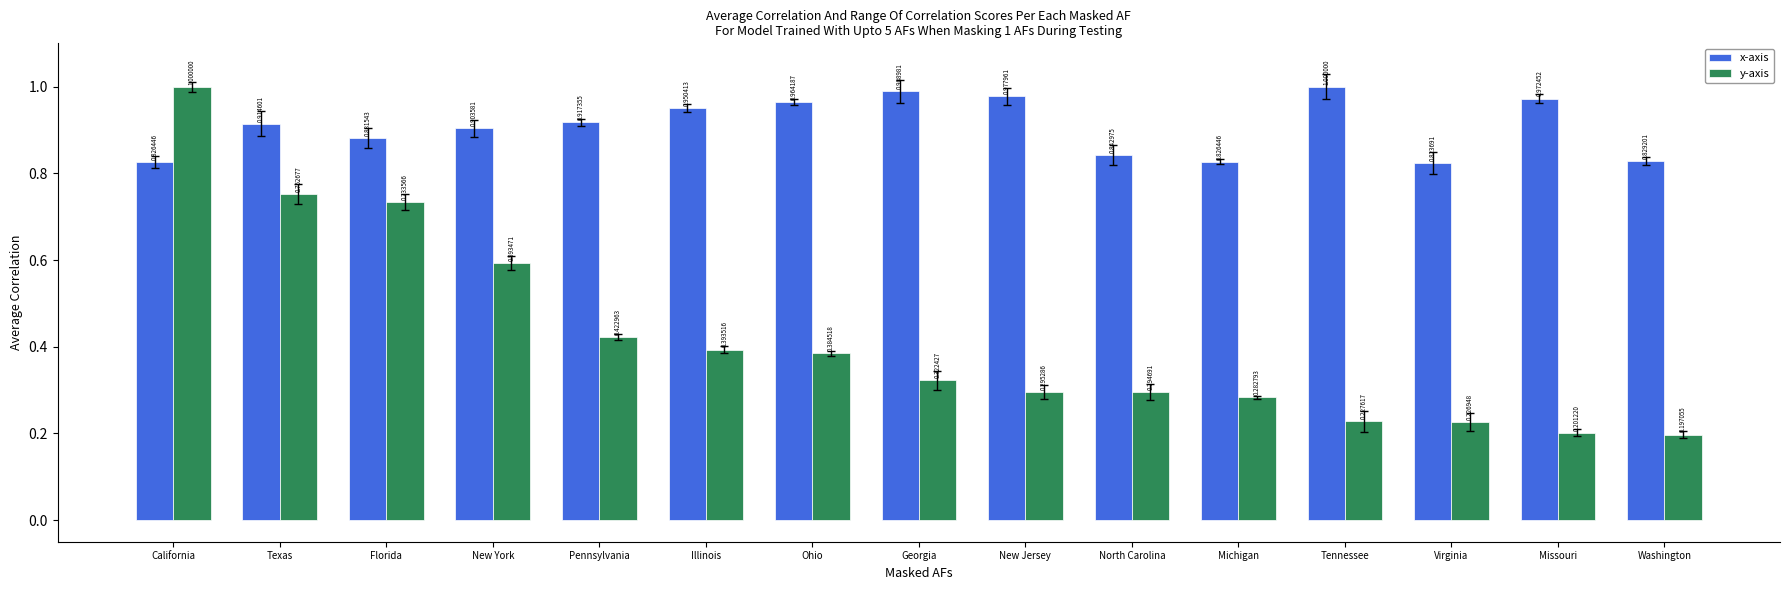

Is the value of x-axis at Virginia greater than the value of y-axis at New Jersey?

Yes